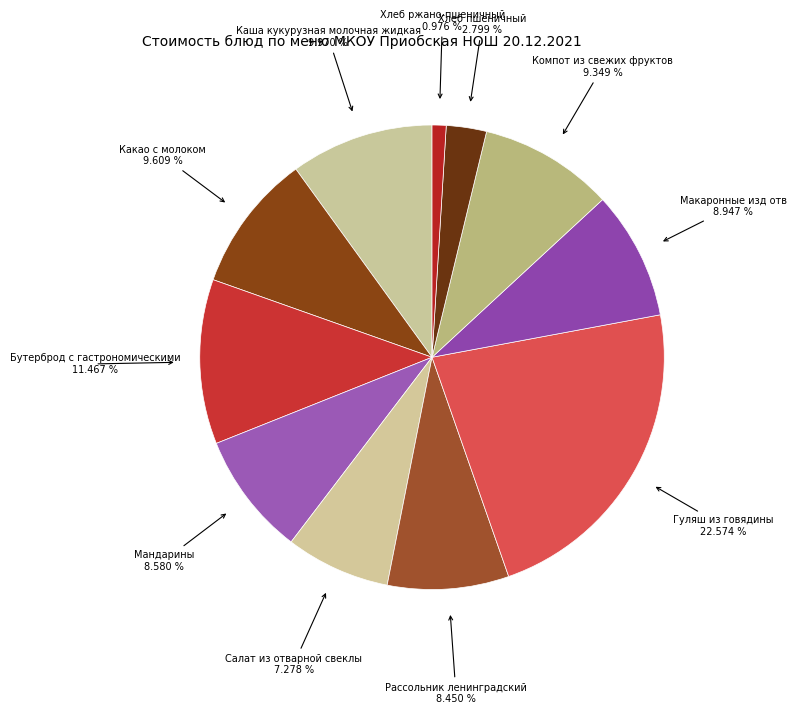

Count the number of slices in the pie.

11